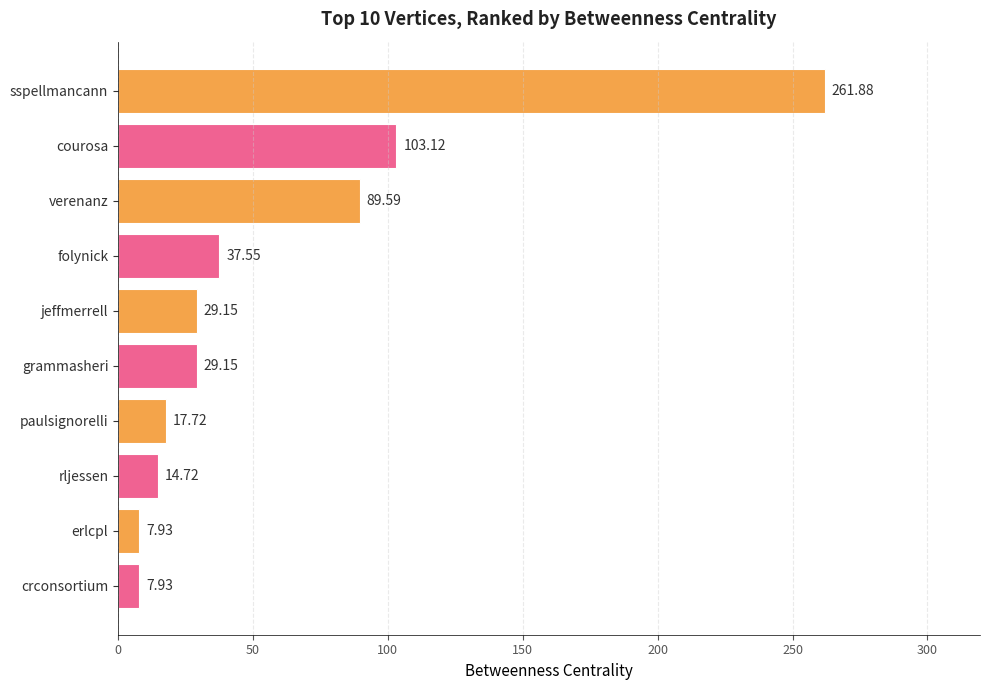

Where is the data nearest to the value 134?

courosa